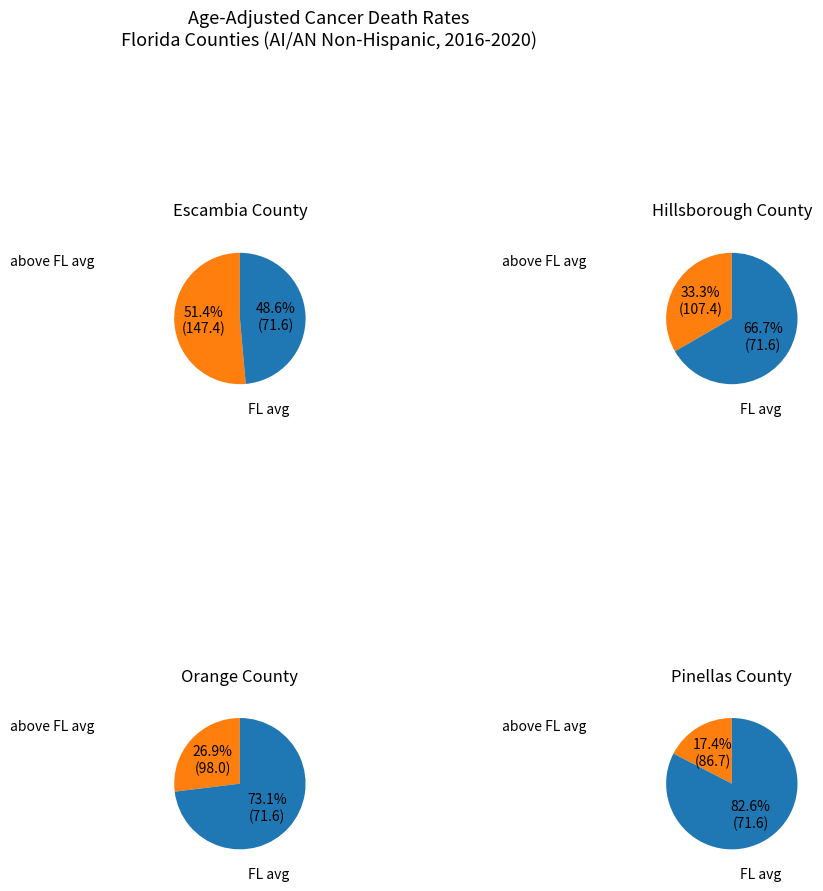

Rank the series by their average value, from lowest to highest.

Pinellas County, Orange County, Hillsborough County, Escambia County